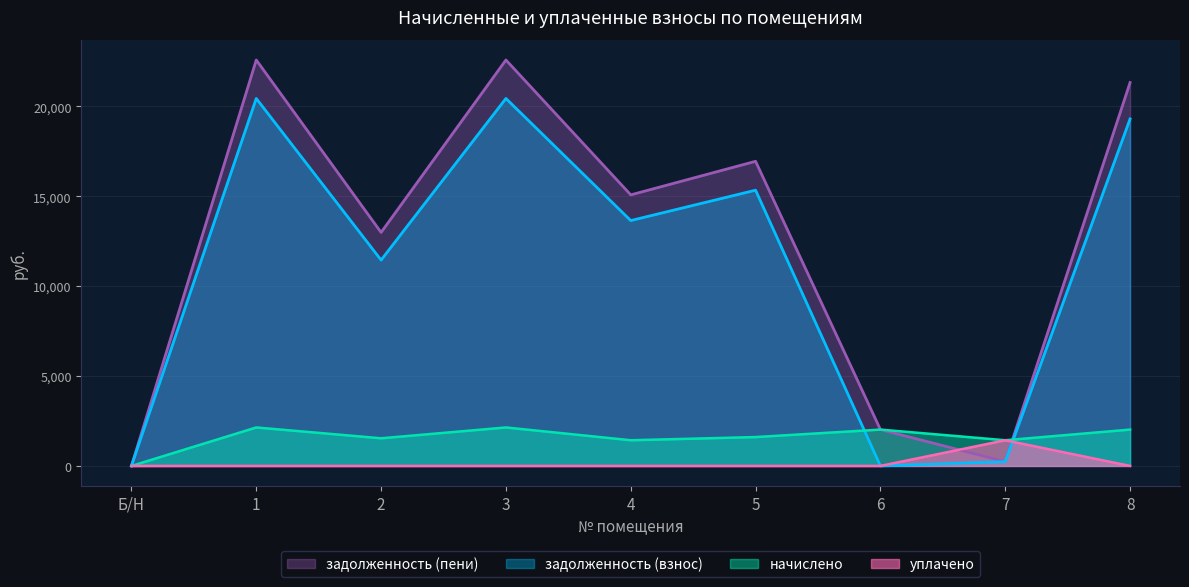

How many values in the задолженность (взнос) series exceed 13643?

5